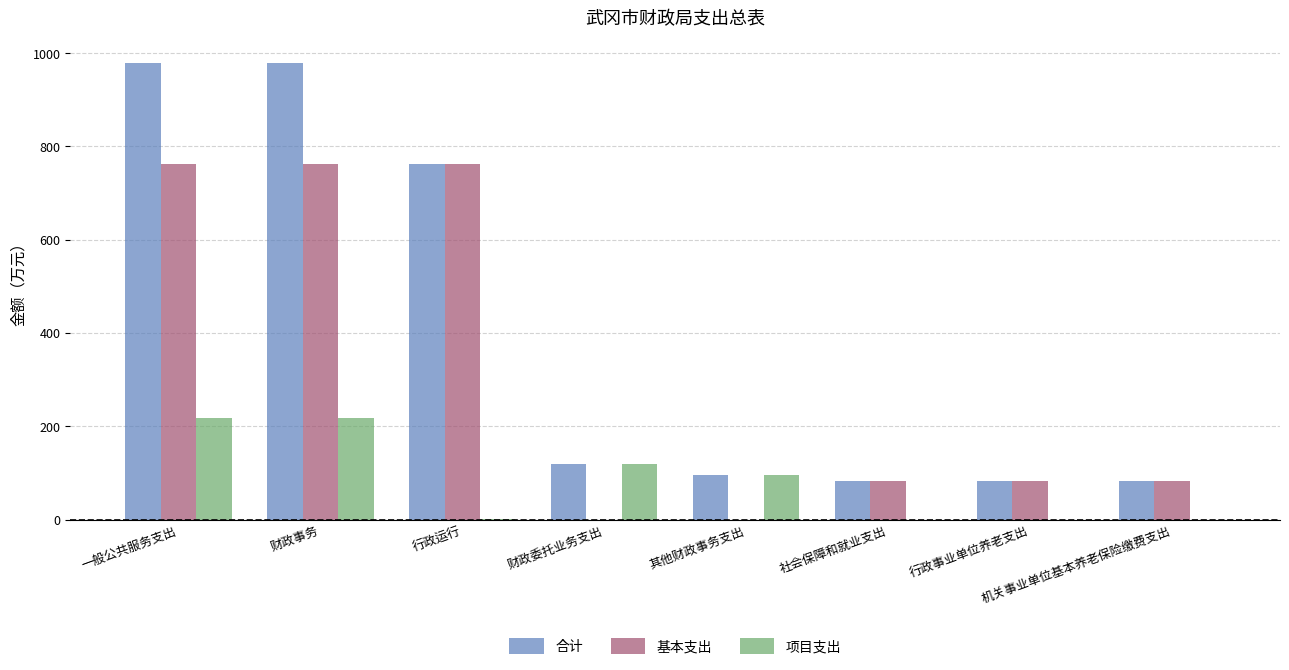

Count the number of categories in the chart.

8